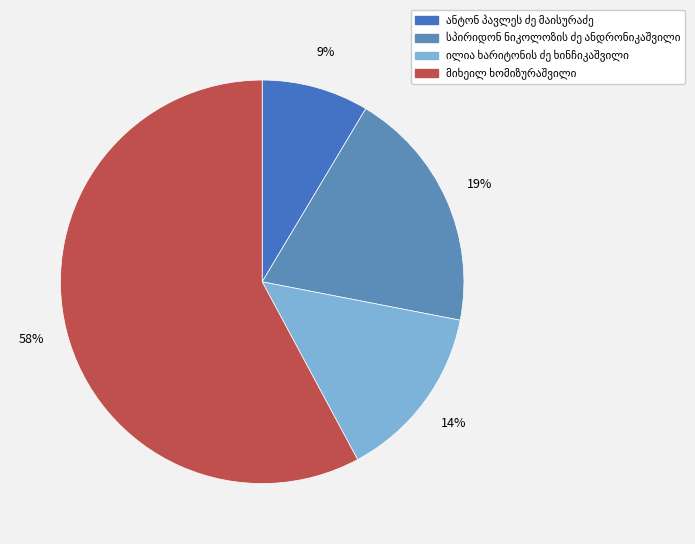

To the nearest percent, what is the combined percentage of სპირიდონ ნიკოლოზის ძე ანდრონიკაშვილი and ანტონ პავლეს ძე მაისურაძე?

28%